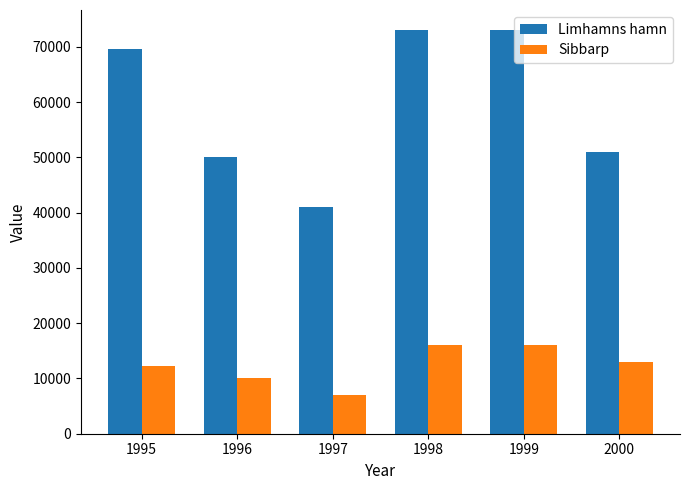

Reading left to right, extract all data points from this chart.

Limhamns hamn: 69560	50000	41000	73000	73000	51000
Sibbarp: 12340	10000	7000	16000	16000	13000